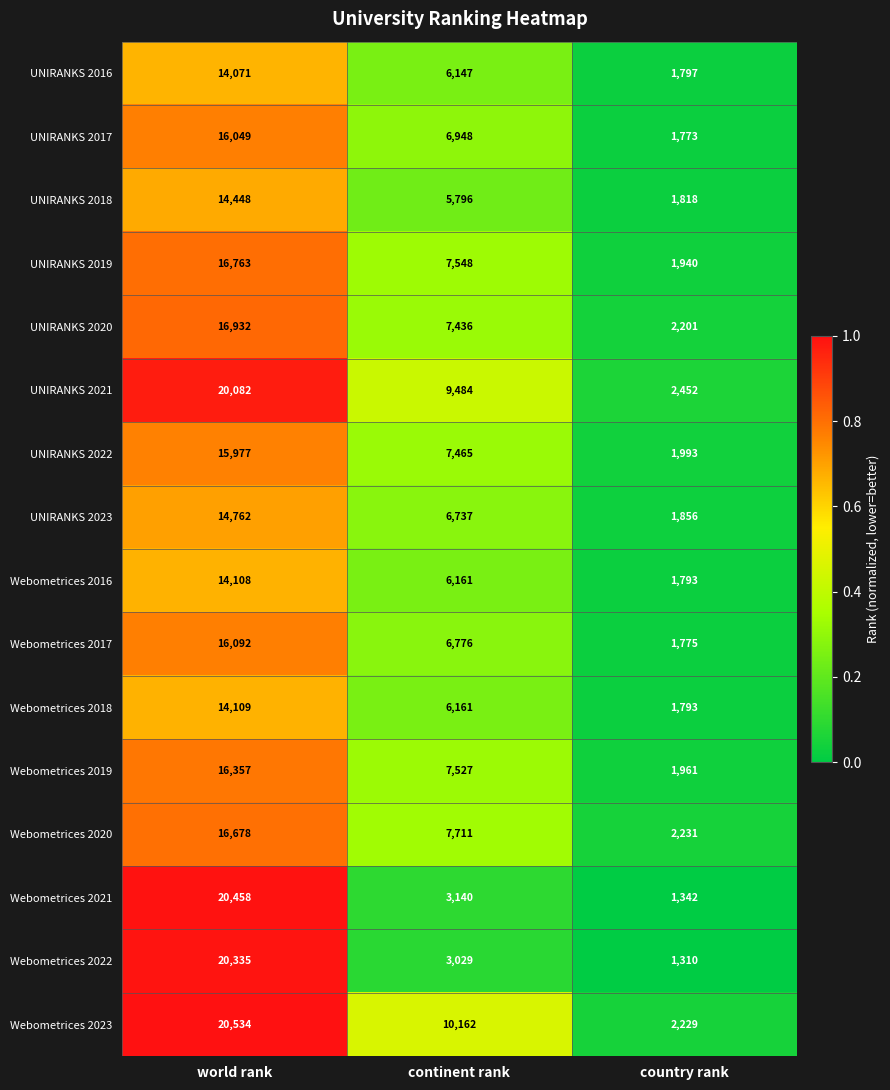

What is the sum of all UNIRANKS 2023 values?

23355